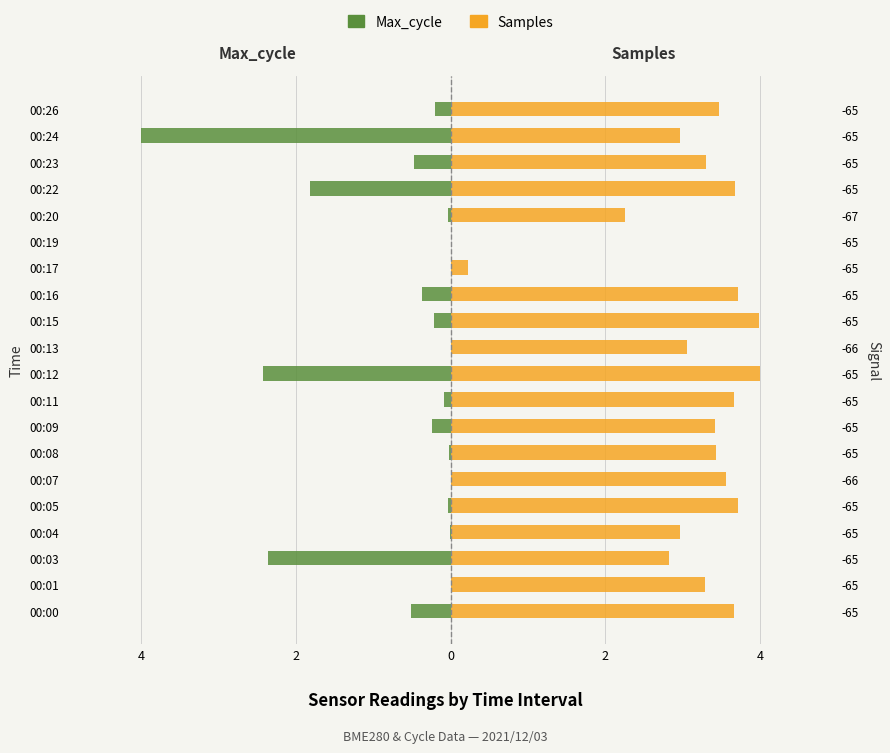

List the series in order of their overall mean, highest first.

Samples, Max_cycle